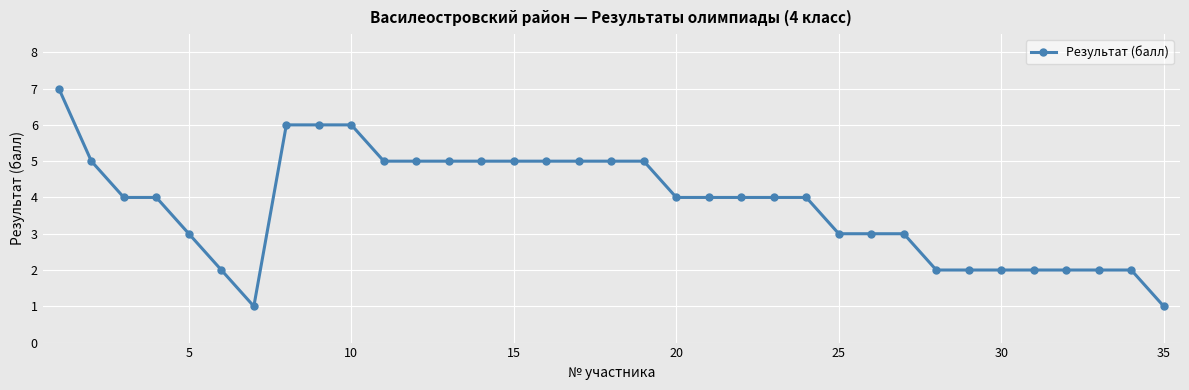

What is the average value?

4